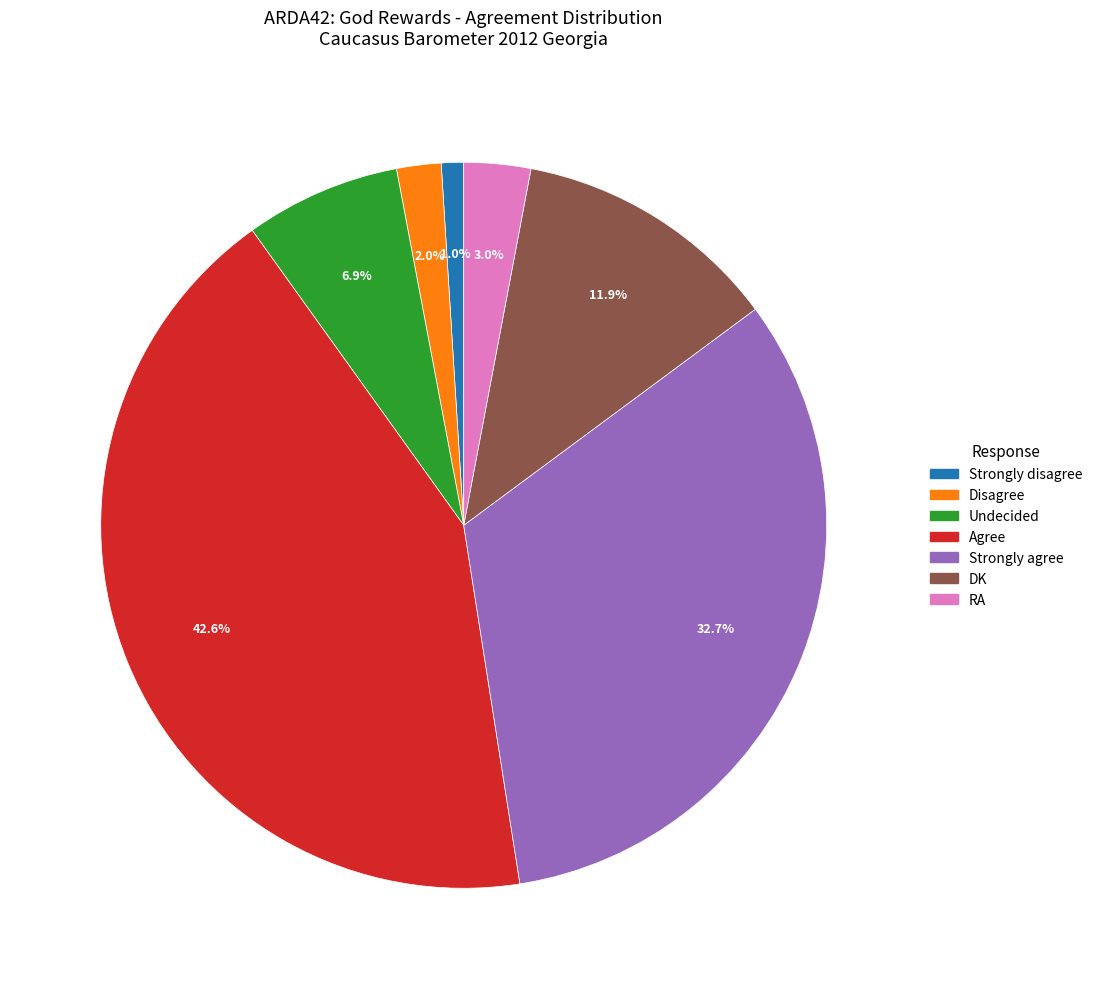

What percentage is the Disagree slice, to the nearest percent?

2%